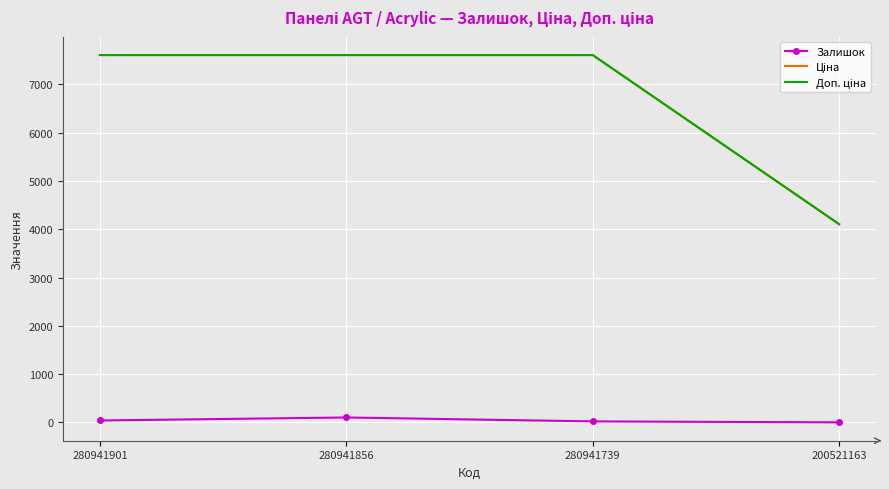

True or false: Залишок has a value of 22.0 at 280941739.

True